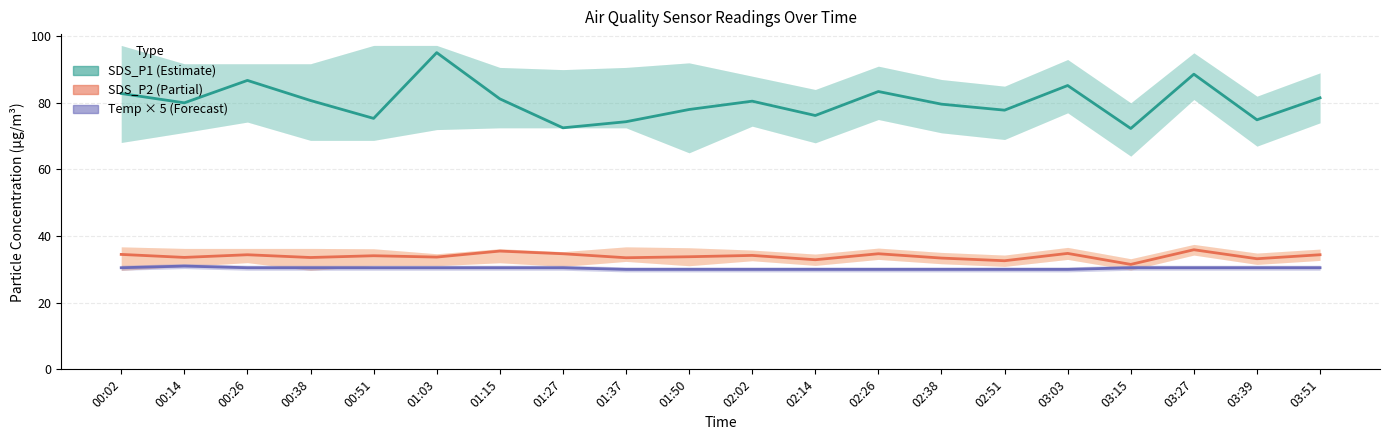

What are all the series names shown in the legend?

SDS_P1 (Estimate), SDS_P2 (Partial), Temp × 5 (Forecast)